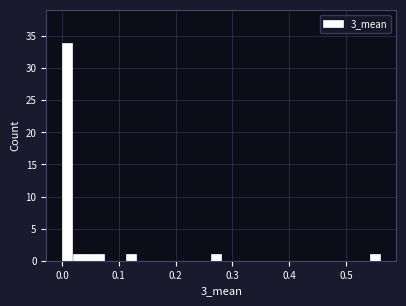

Around what value on the x-axis is the tallest bar? Give the approximate position of its centre, as read against the axis.

0.01